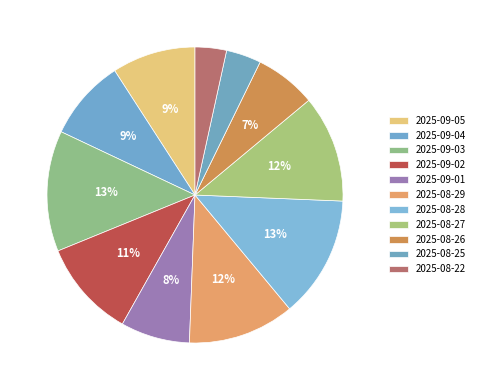

To the nearest percent, what is the difference between the 2025-08-26 and 2025-08-29 slice percentages?

5%